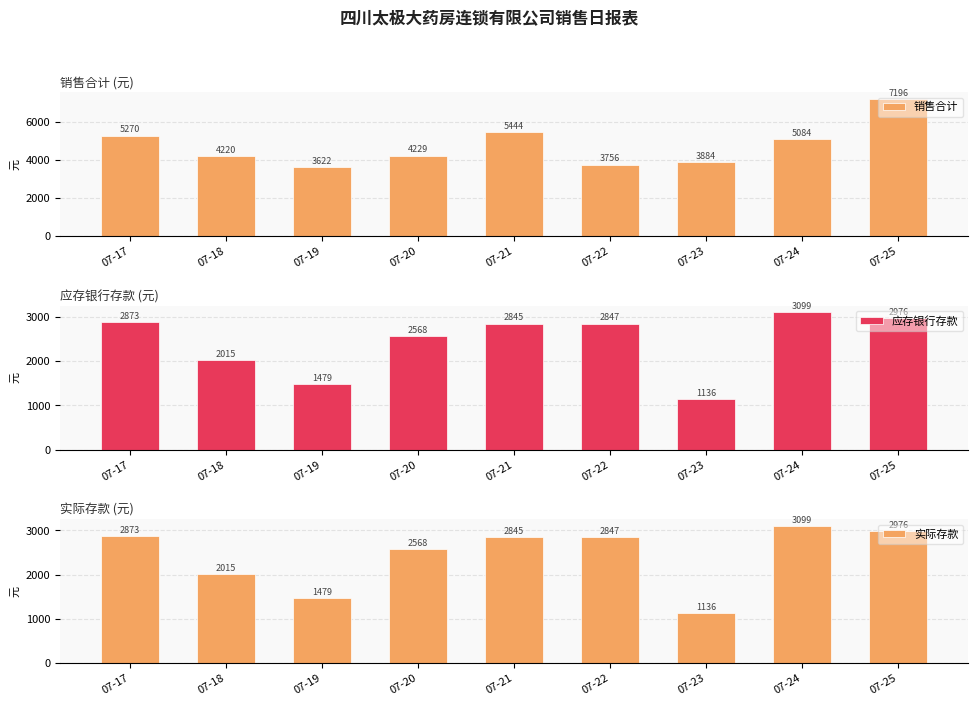

What is the greatest value displayed?

7195.9